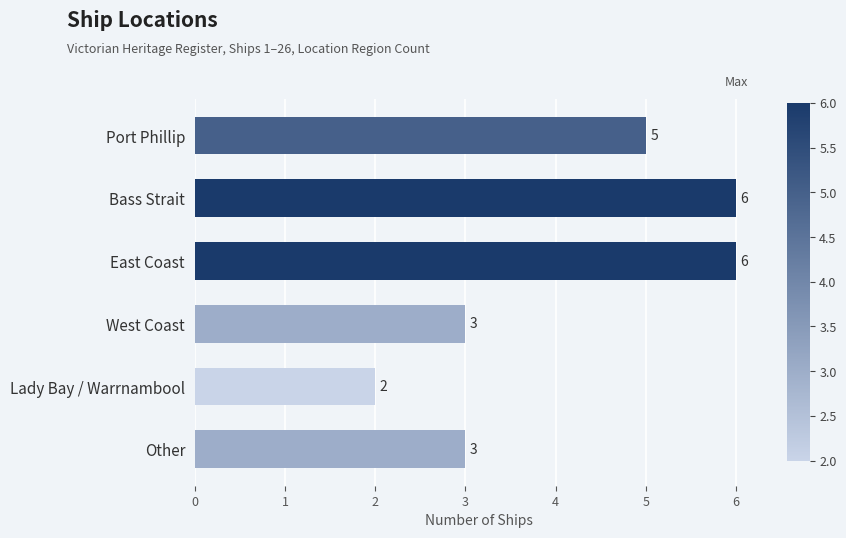

What value does the data have at Port Phillip?

5